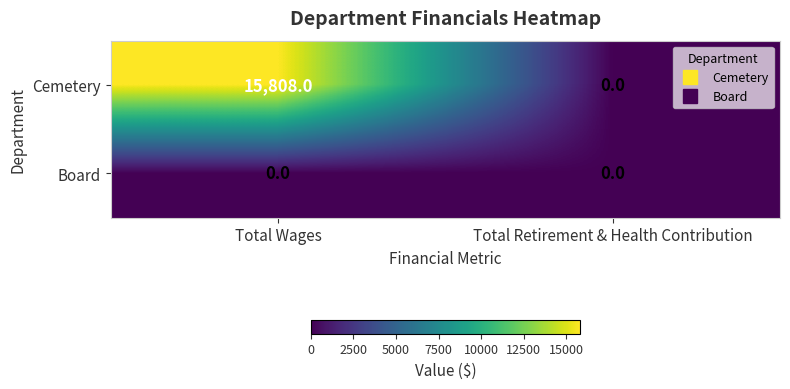

Reading right to left, extract all data points from this chart.

Cemetery: 0	15808
Board: 0	0